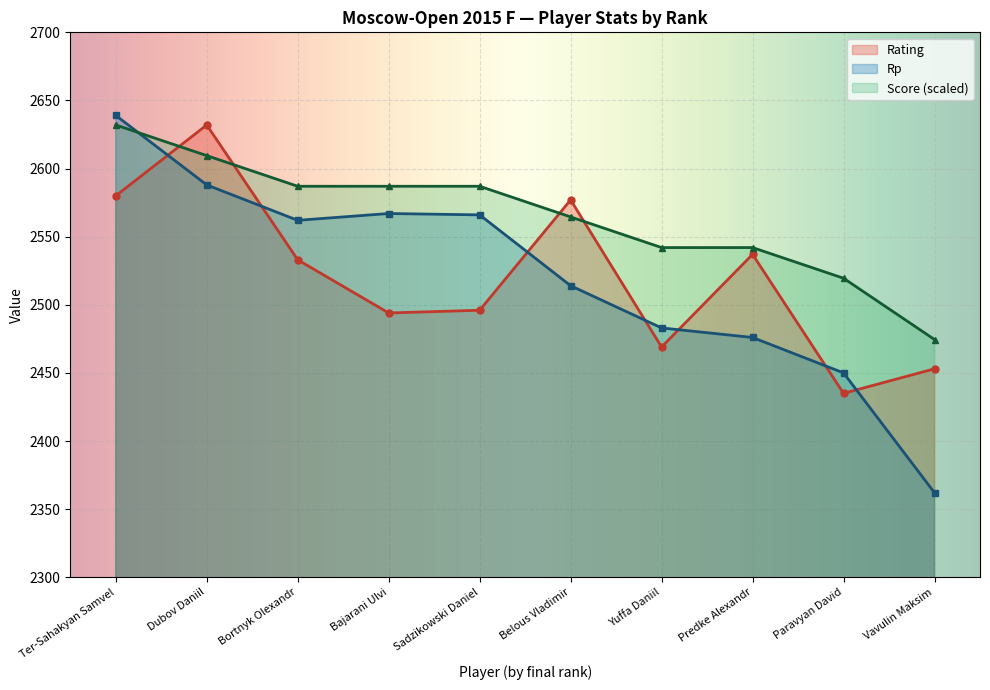

How many series are shown in this chart?

3